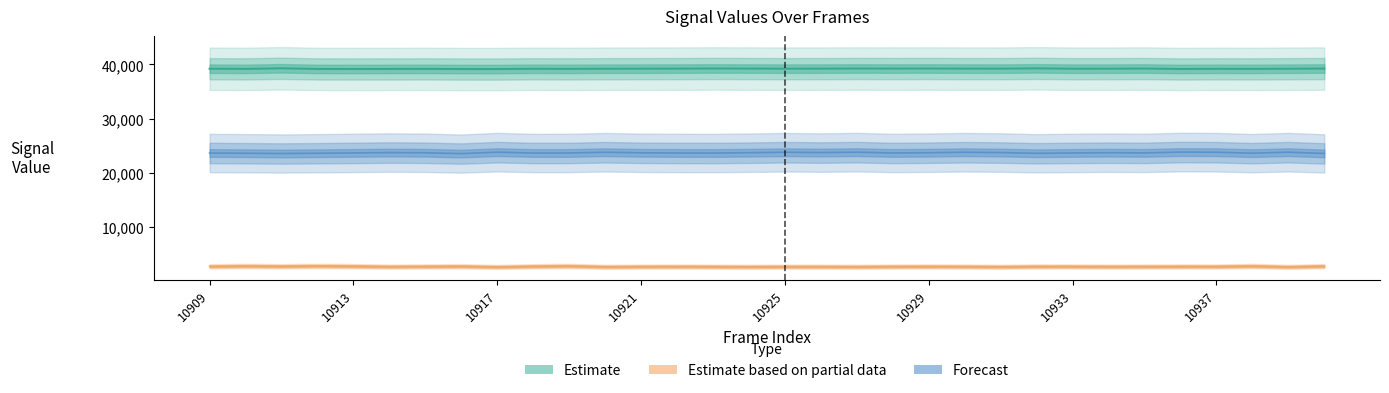

What is the smallest value displayed?

2588